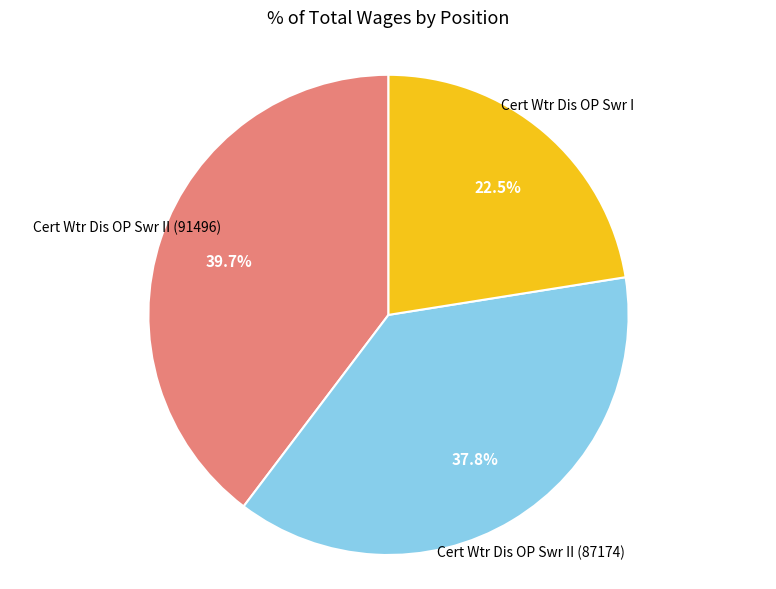

Is there any slice that represents more than half of the pie?

No